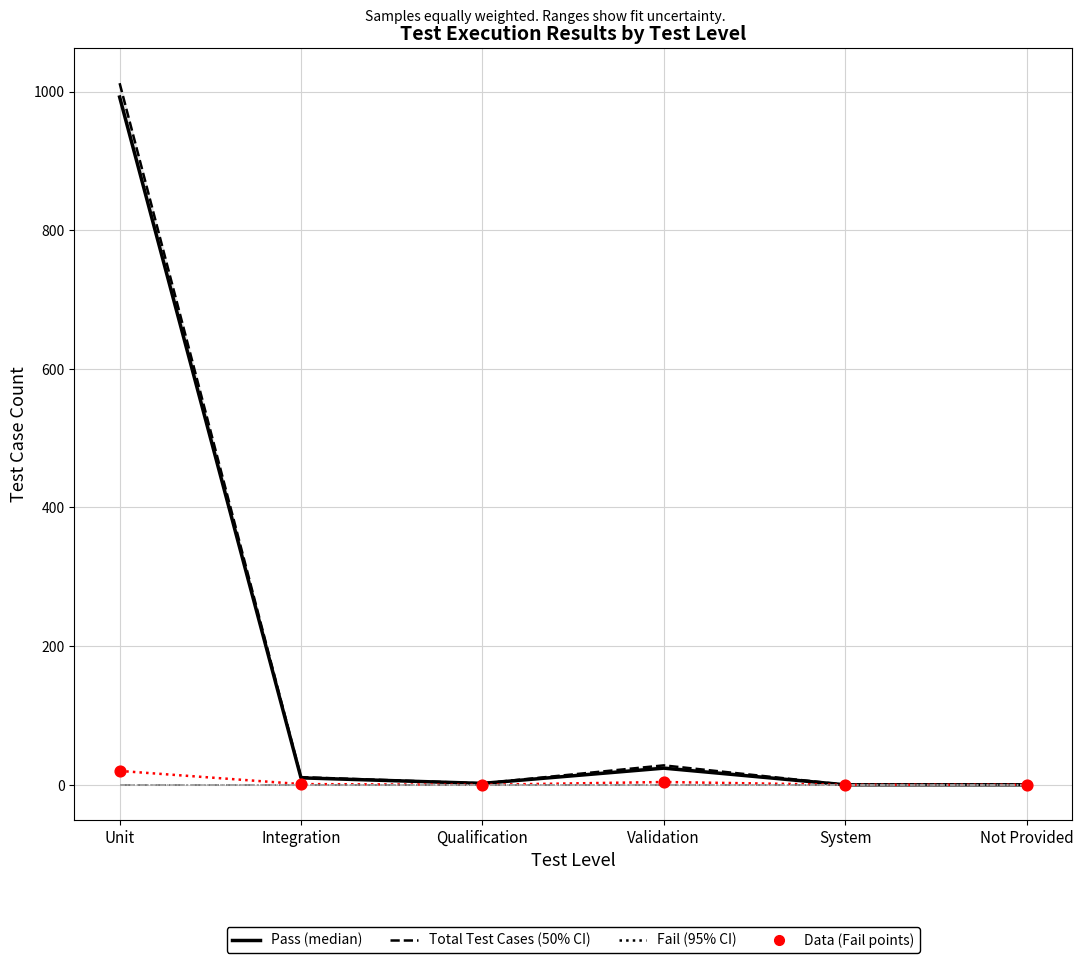

Which series contains the lowest Y value?

Pass